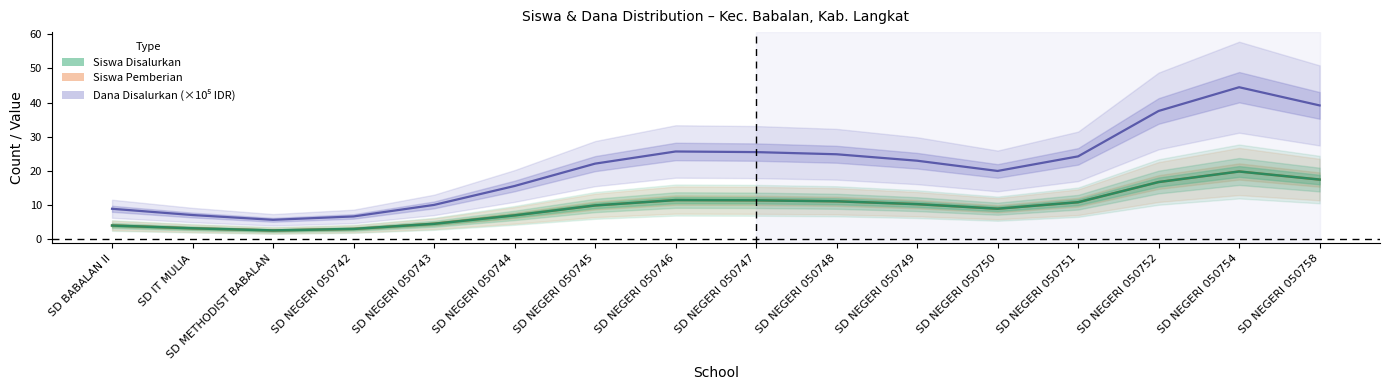

Which category has the lowest value in the Siswa Pemberian series?

SD METHODIST BABALAN